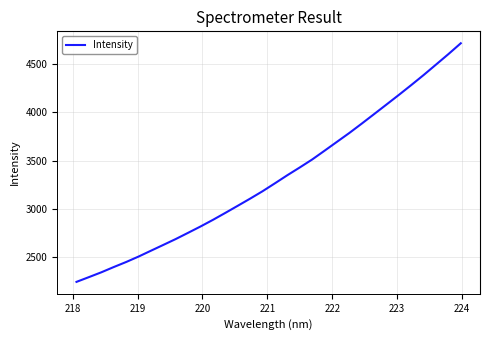

What is the difference between the maximum and minimum values?

2467.8